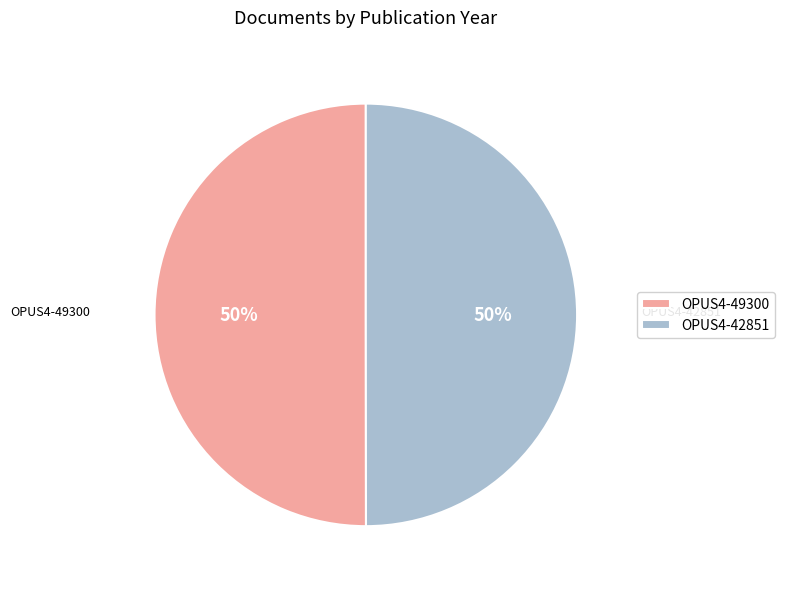

How many segments does this pie chart have?

2